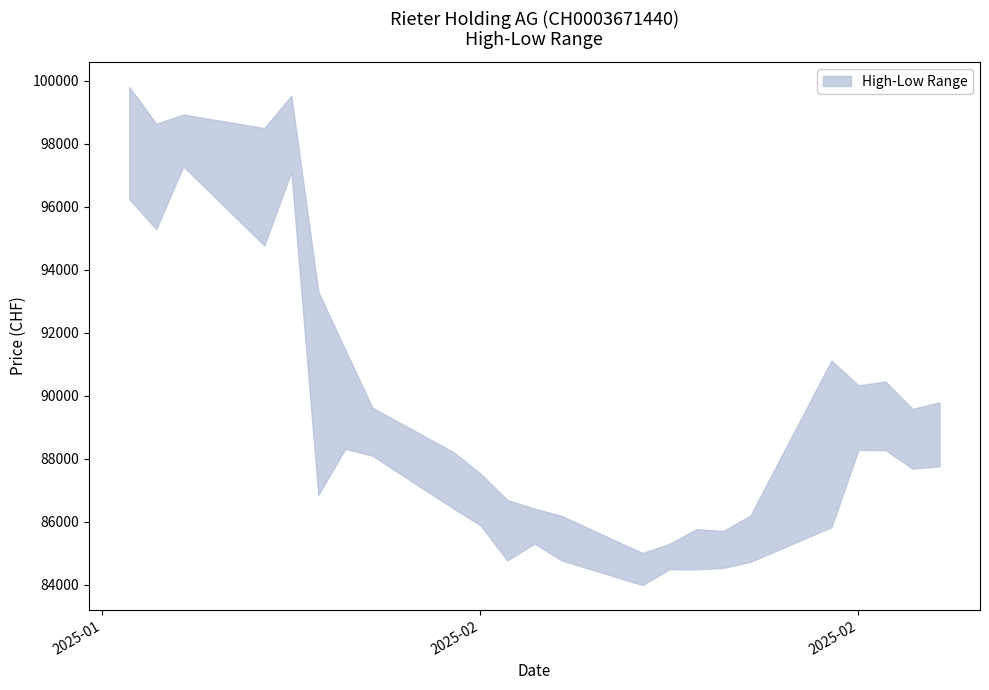

What is the spread (max minus min) of values at 17.02.2025?

5289